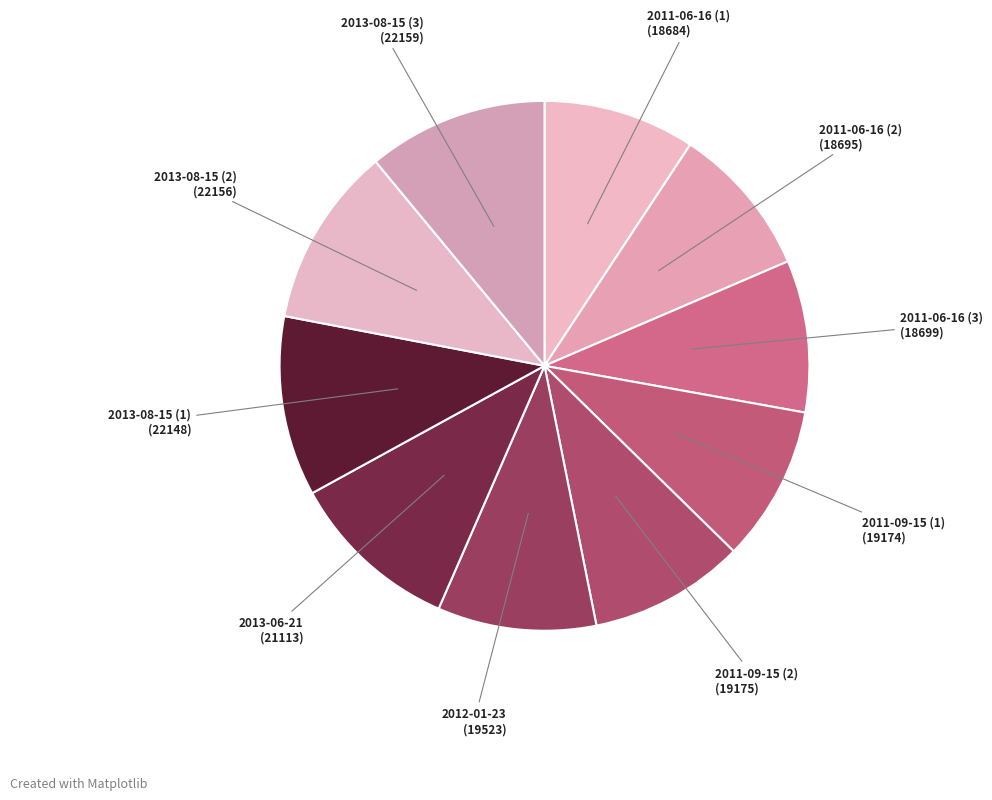

Is there a majority slice in this chart?

No